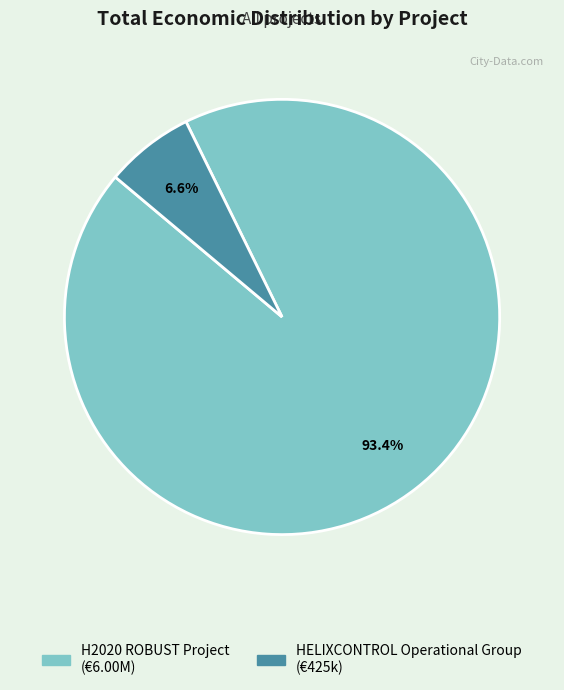

What percentage is the HELIXCONTROL Operational Group slice, to the nearest percent?

7%